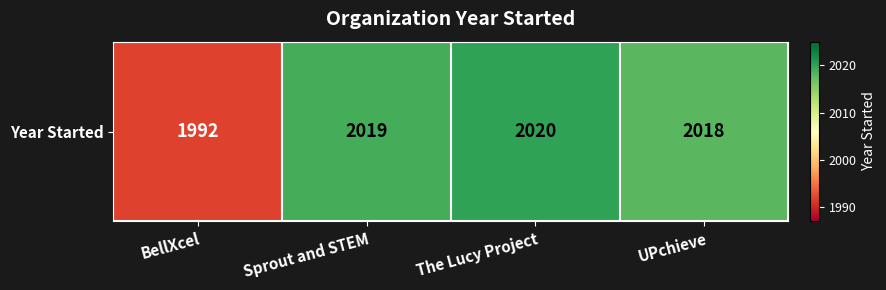

What is the difference between the maximum and minimum values?

28